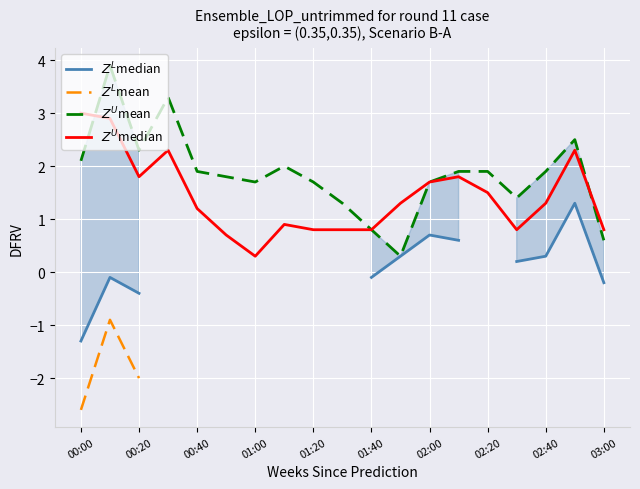

Which series changed the most between 10 and 11?

$Z^U$mean